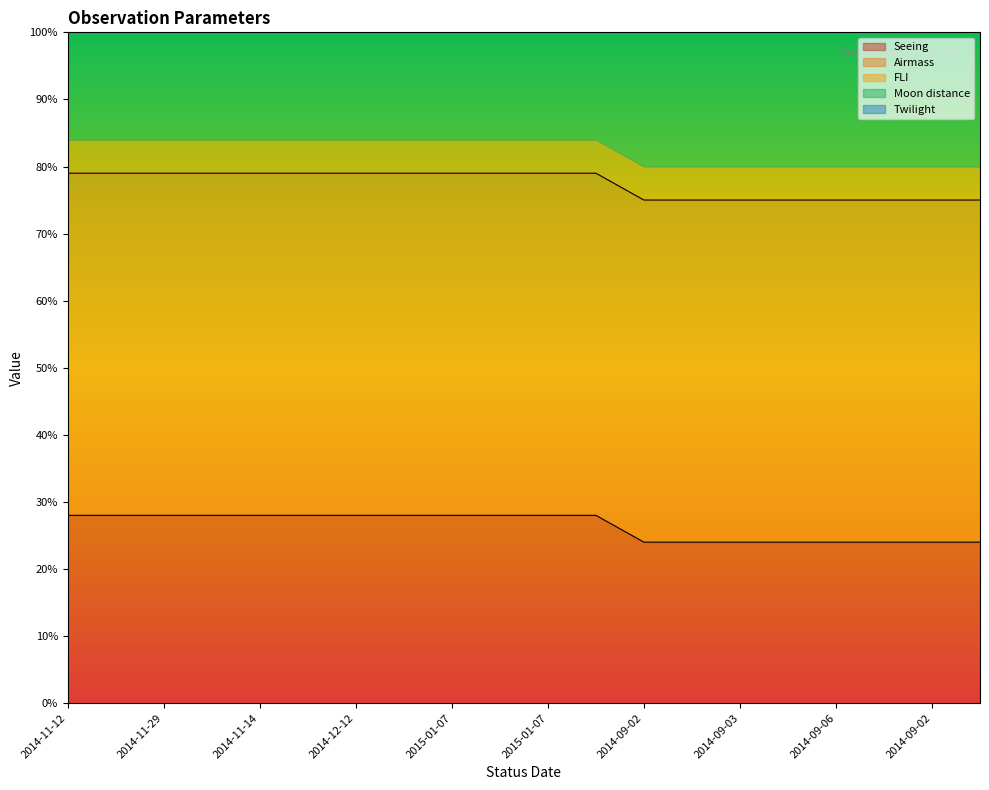

At 2014-11-24, list the series in order from smallest to largest.

FLI, Seeing, Airmass, Moon distance, Twilight